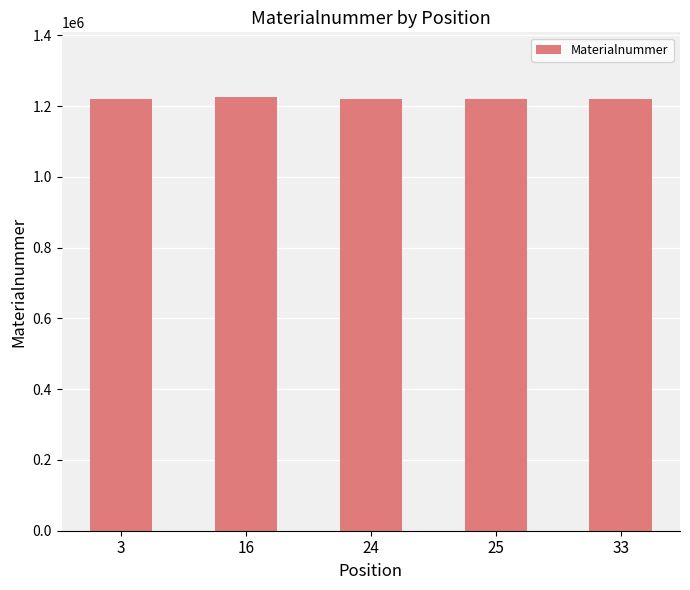

What is the maximum value shown in the chart?

1224731